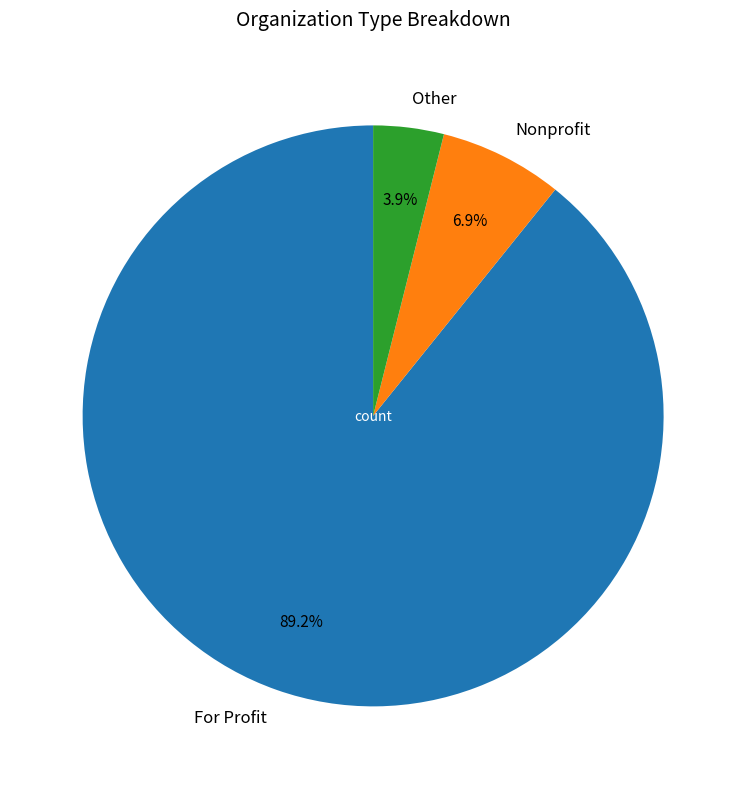

Rank the categories by value from lowest to highest.

Other, Nonprofit, For Profit